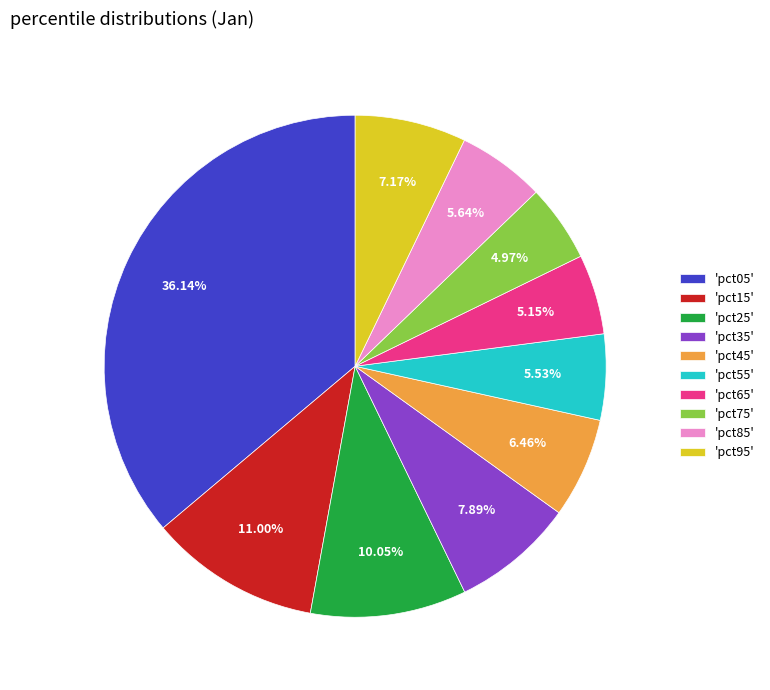

Does any single category account for the majority?

No